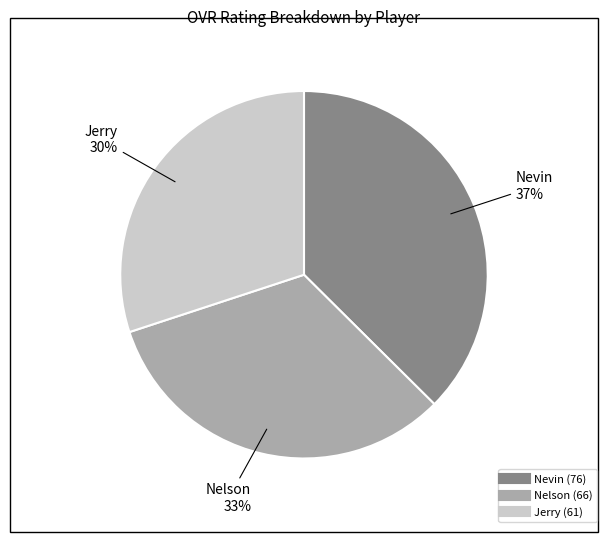

Is there a majority slice in this chart?

No